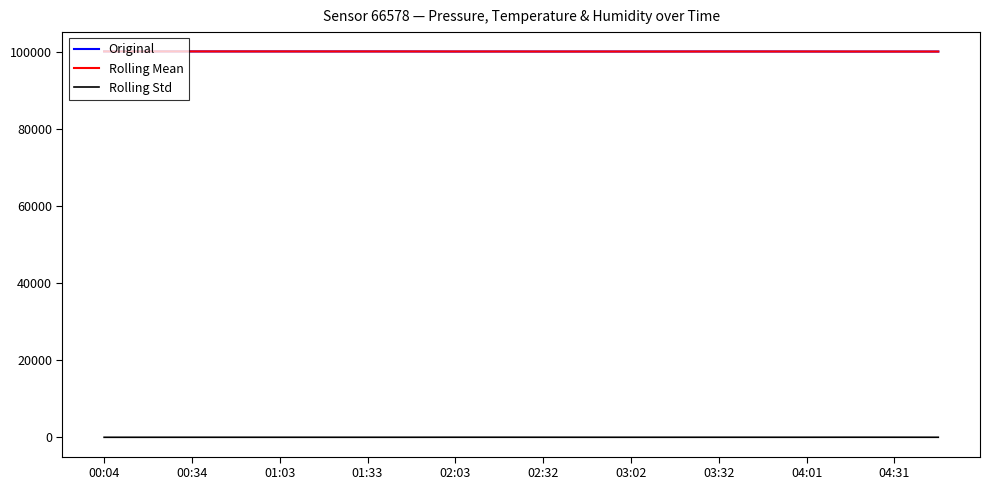

What is the difference between the maximum and minimum values in the Rolling Std series?

11.4